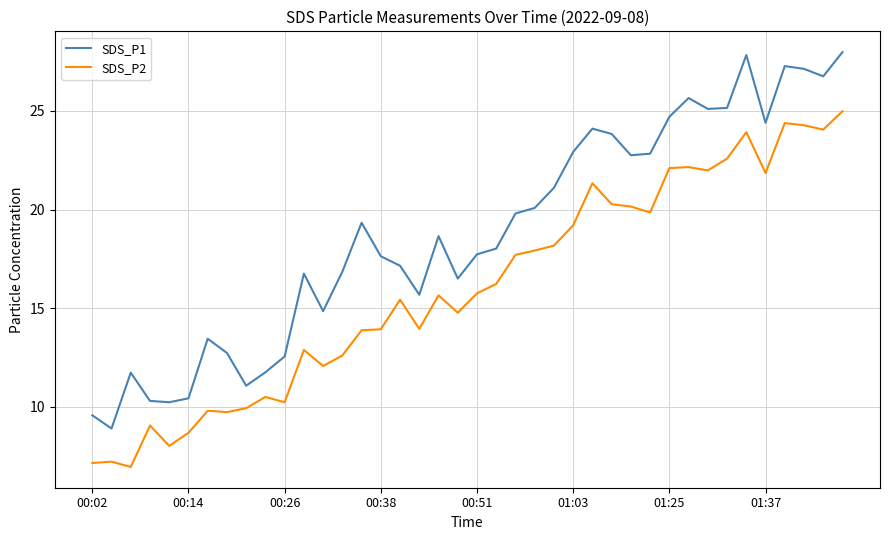

True or false: SDS_P1 and SDS_P2 cross at least once.

False